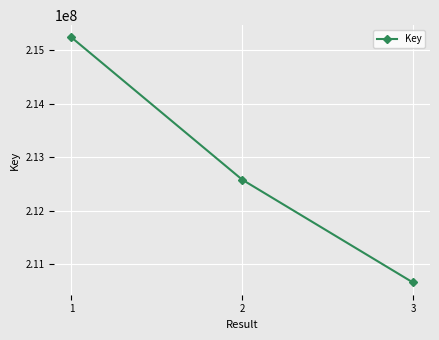

The value at 3 is 210654918. True or false?

True